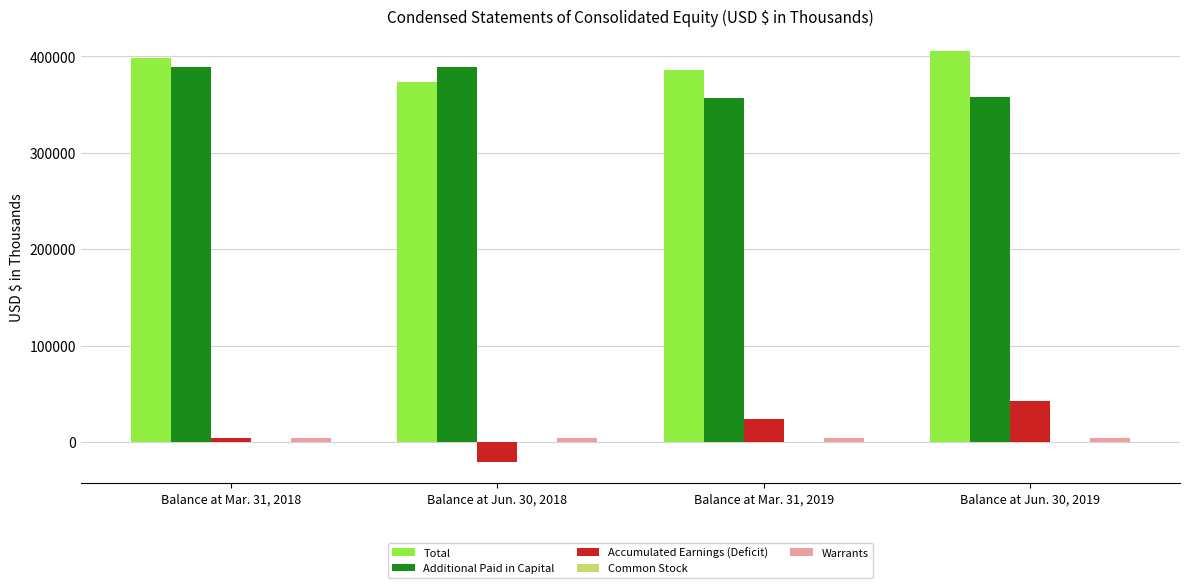

The value of Total at Balance at Mar. 31, 2018 is 398140. True or false?

True